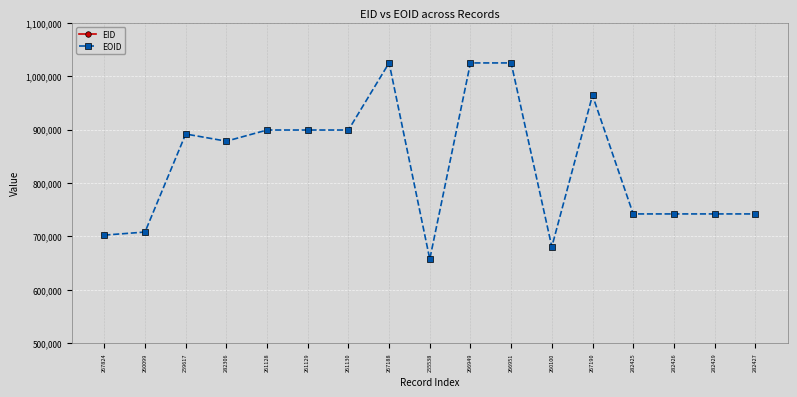

True or false: EOID and EID cross at least once.

False